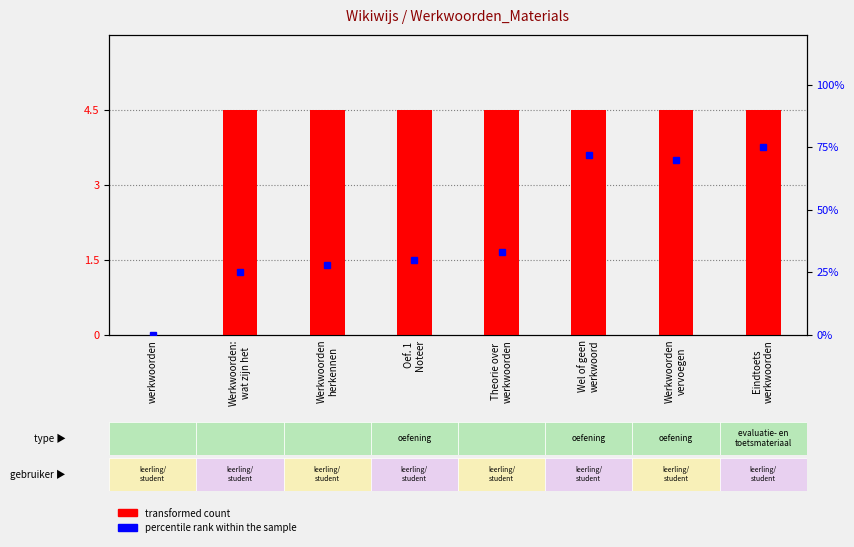

How many data points does each series have?

8